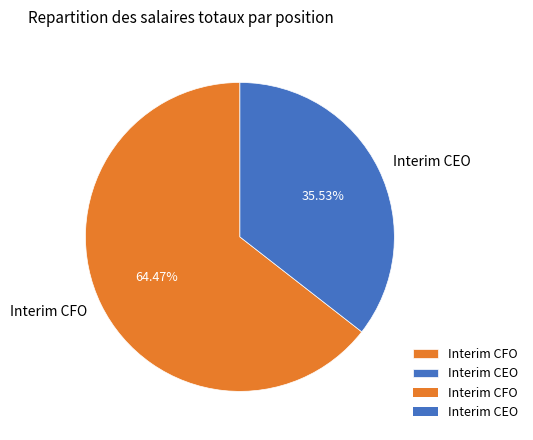

Rank the categories by value from lowest to highest.

Interim CEO, Interim CFO